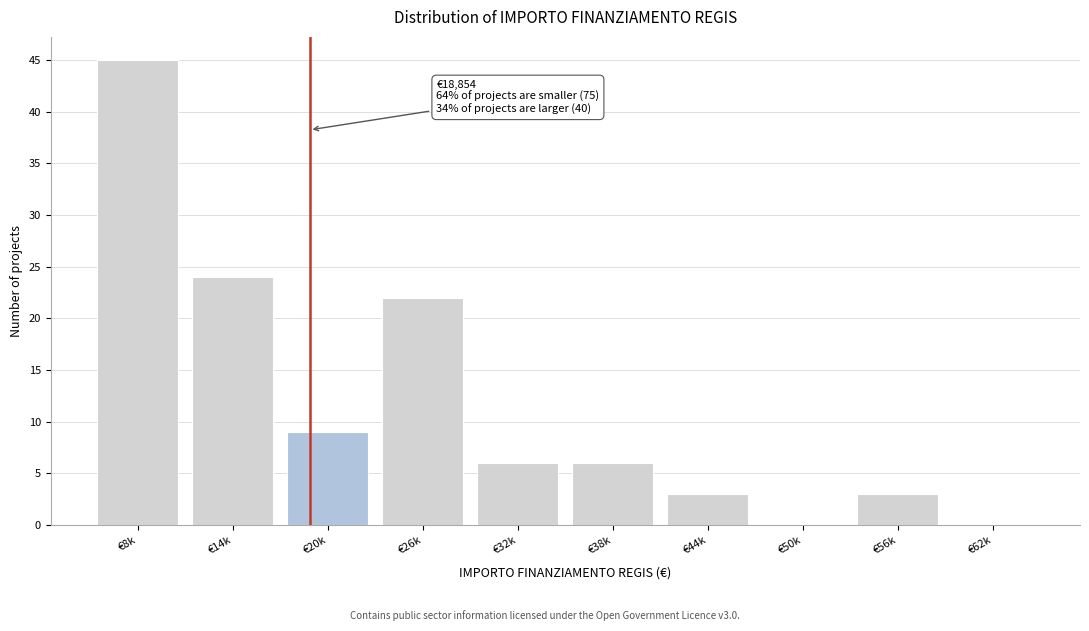

Reading left to right, what are all the values shown in this chart?

€8k=45	€14k=24	€20k=9	€26k=22	€32k=6	€38k=6	€44k=3	€50k=0	€56k=3	€62k=0